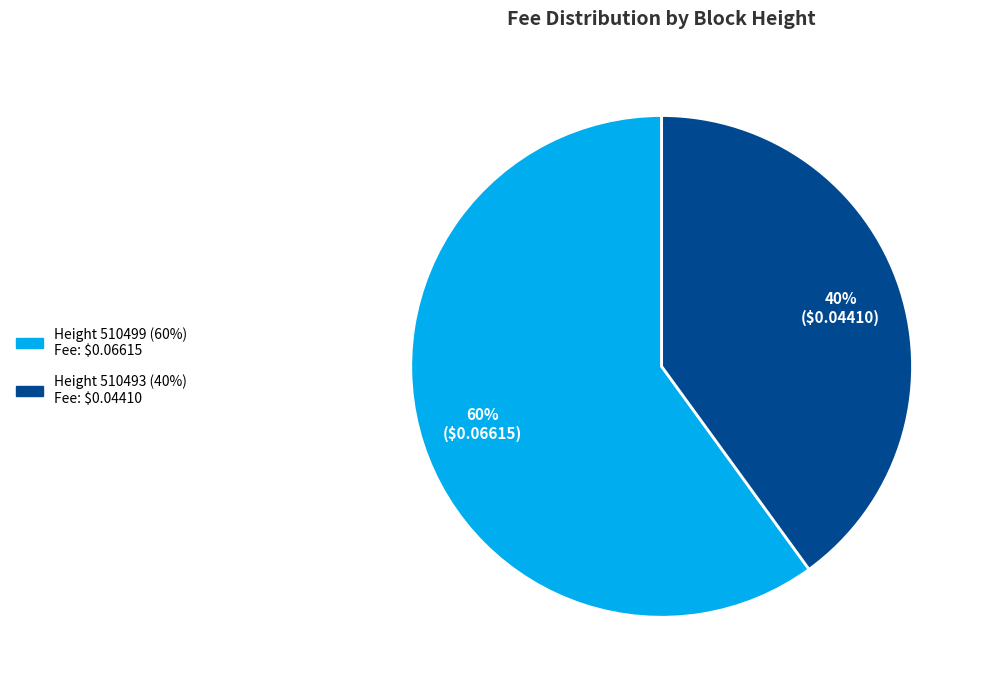

To the nearest percent, what is the average slice percentage?

50%